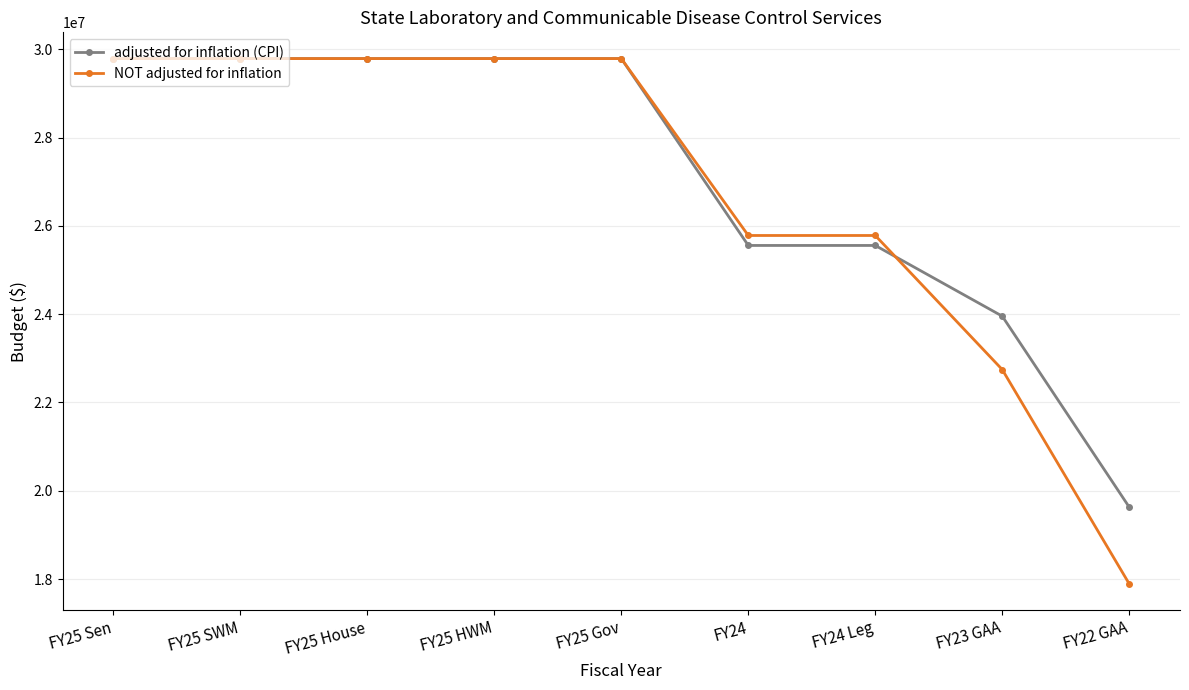

Reading left to right, what are all the values shown in this chart?

adjusted for inflation (CPI): FY25 Sen=29790615	FY25 SWM=29790615	FY25 House=29790615	FY25 HWM=29790615	FY25 Gov=29790615	FY24=25556952	FY24 Leg=25556952	FY23 GAA=23955096	FY22 GAA=19629162
NOT adjusted for inflation: FY25 Sen=29790615	FY25 SWM=29790615	FY25 House=29790615	FY25 HWM=29790615	FY25 Gov=29790615	FY24=25782884	FY24 Leg=25782884	FY23 GAA=22745281	FY22 GAA=17890893